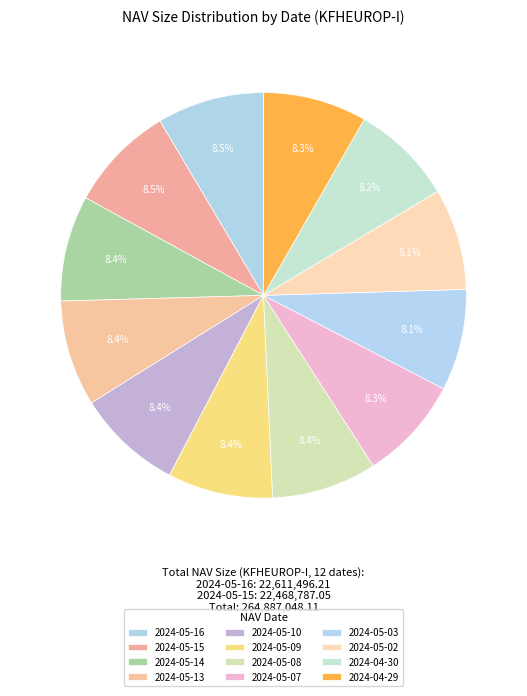

Is 2024-05-09 the majority of the pie?

No